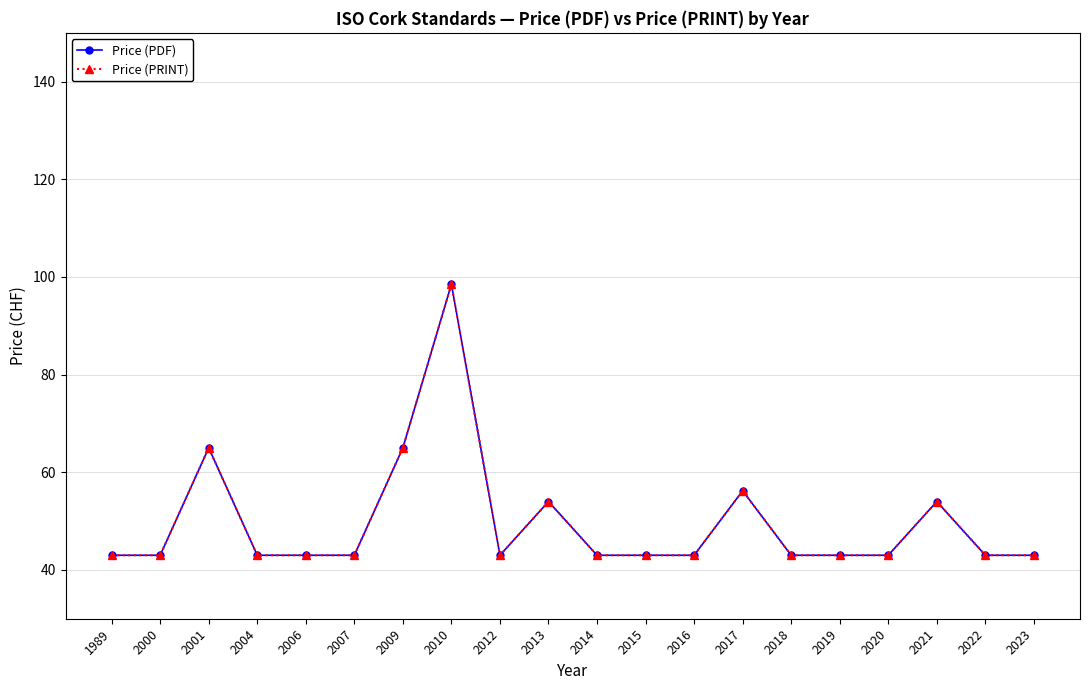

What is the maximum value for Price (PDF)?

98.5